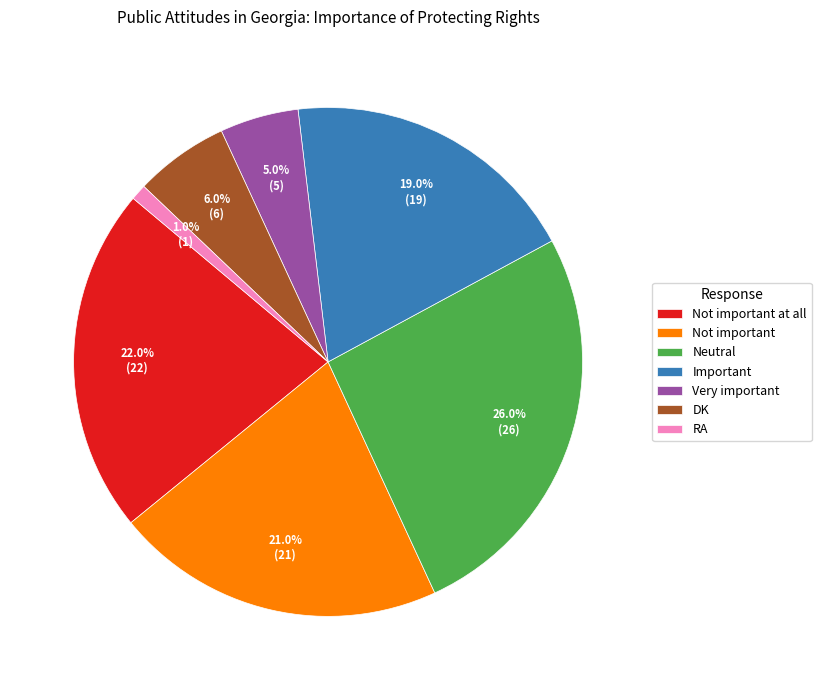

Do DK and Very important together represent more than half of the pie?

No